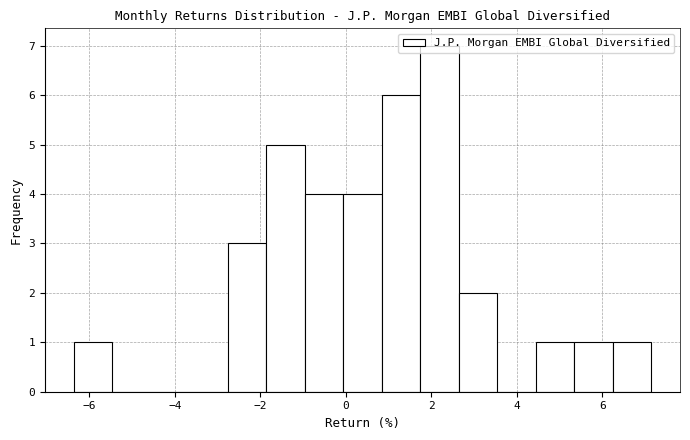

Reading left to right, transcribe this chart: for each bar, give the range it covers on the x-axis and its height. Neither the bar edges nor the heights are printed on the chart, so give them approximately, as read against the axes.

-6.36 to -5.46: 1
-5.46 to -4.56: 0
-4.56 to -3.66: 0
-3.66 to -2.76: 0
-2.76 to -1.86: 3
-1.86 to -0.96: 5
-0.96 to -0.06: 4
-0.06 to 0.84: 4
0.84 to 1.74: 6
1.74 to 2.64: 7
2.64 to 3.54: 2
3.54 to 4.44: 0
4.44 to 5.34: 1
5.34 to 6.24: 1
6.24 to 7.14: 1